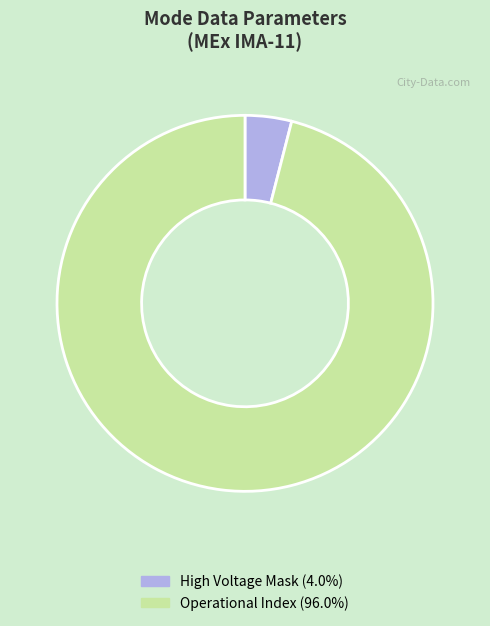

Is there a majority slice in this chart?

Yes